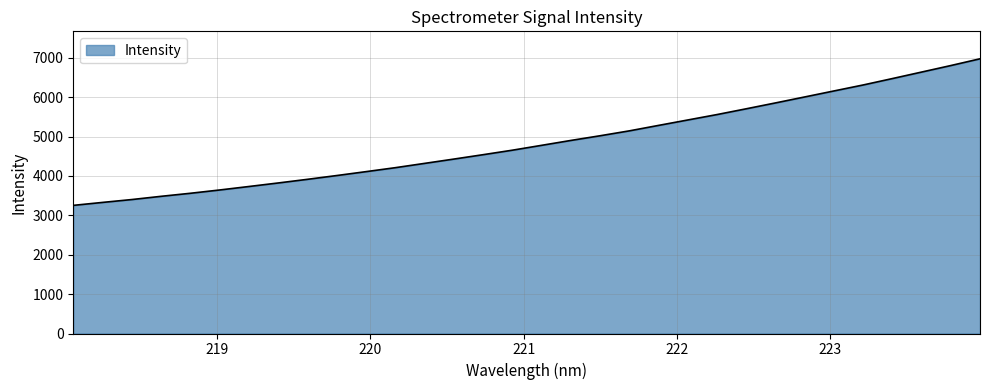

What is the average value?

4856.8